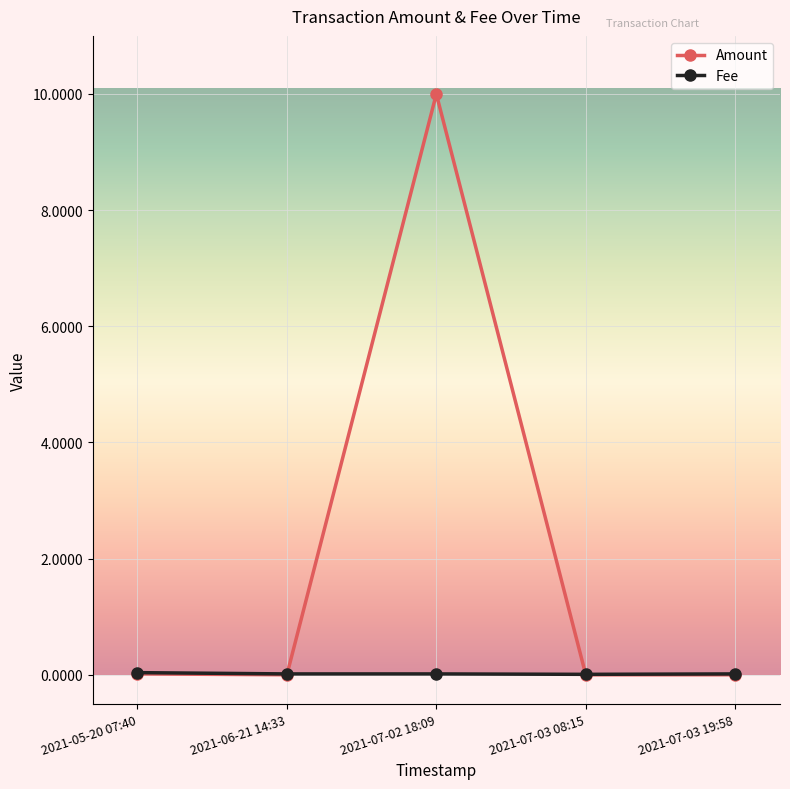

Rank the series by their average value, from highest to lowest.

Amount, Fee